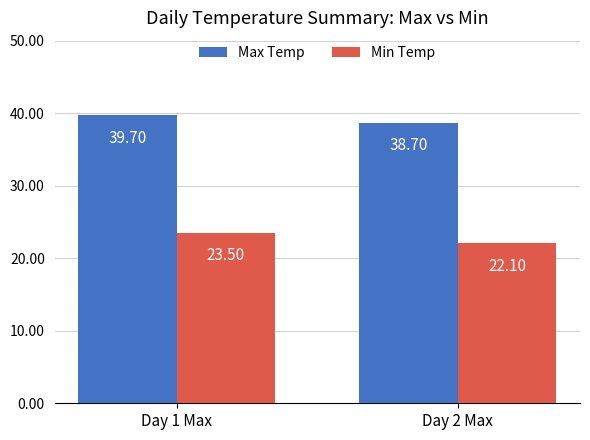

What is the difference between the maximum and minimum values in the Max Temp series?

1.0